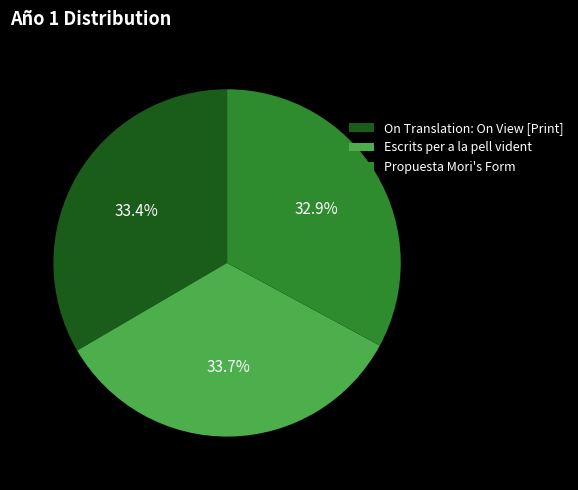

What is the total percentage of On Translation: On View [Print] and Escrits per a la pell vident?

67.1%